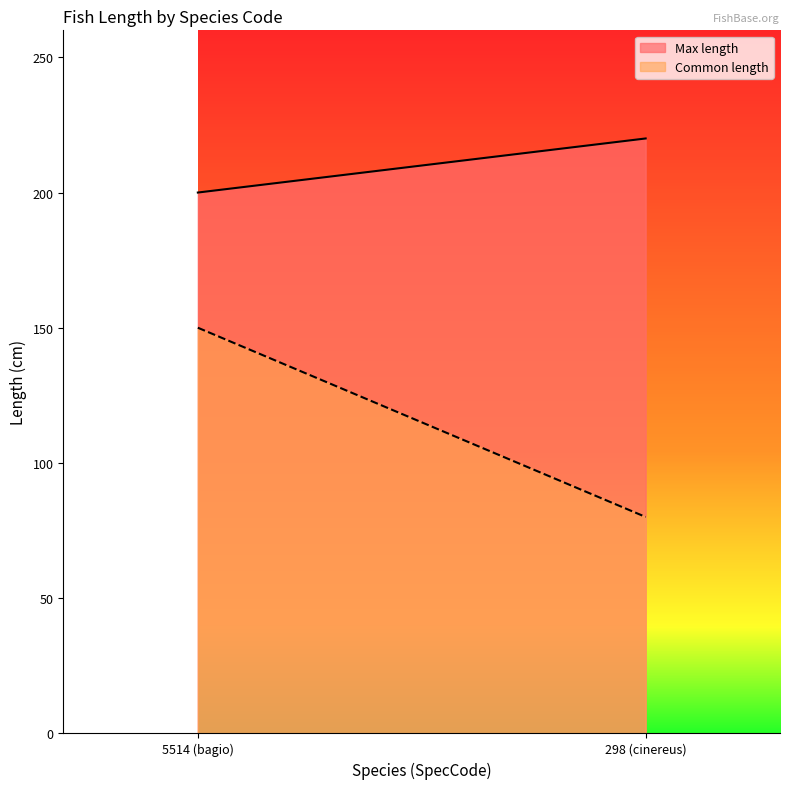

At which label does Max length reach its peak?

298 (cinereus)